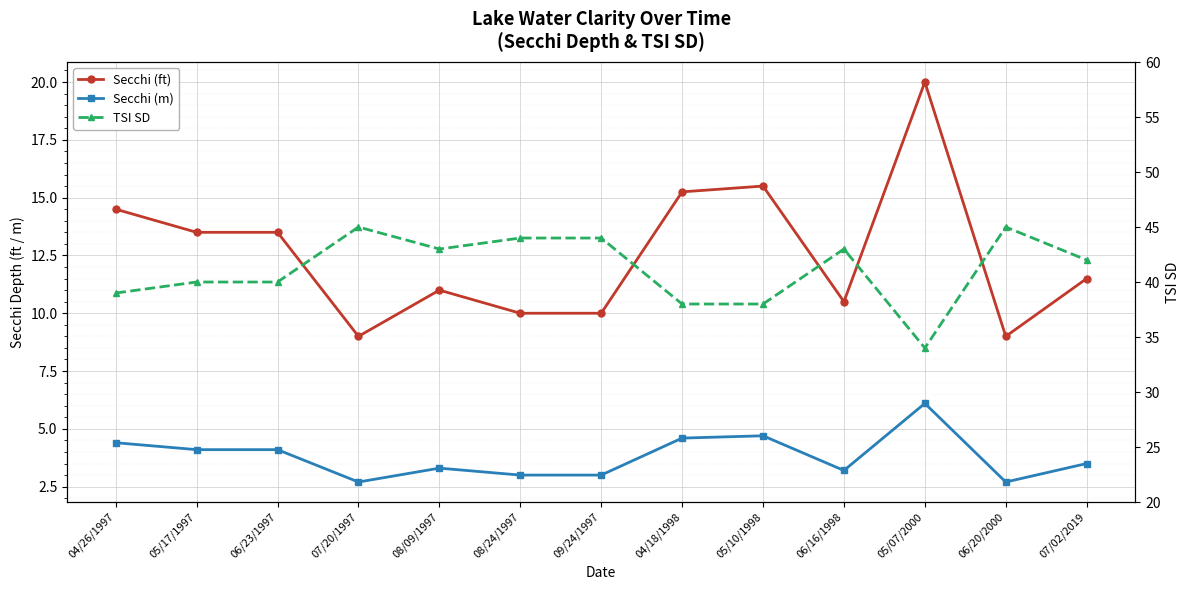

How many values in the Secchi (ft) series are below 11?

5